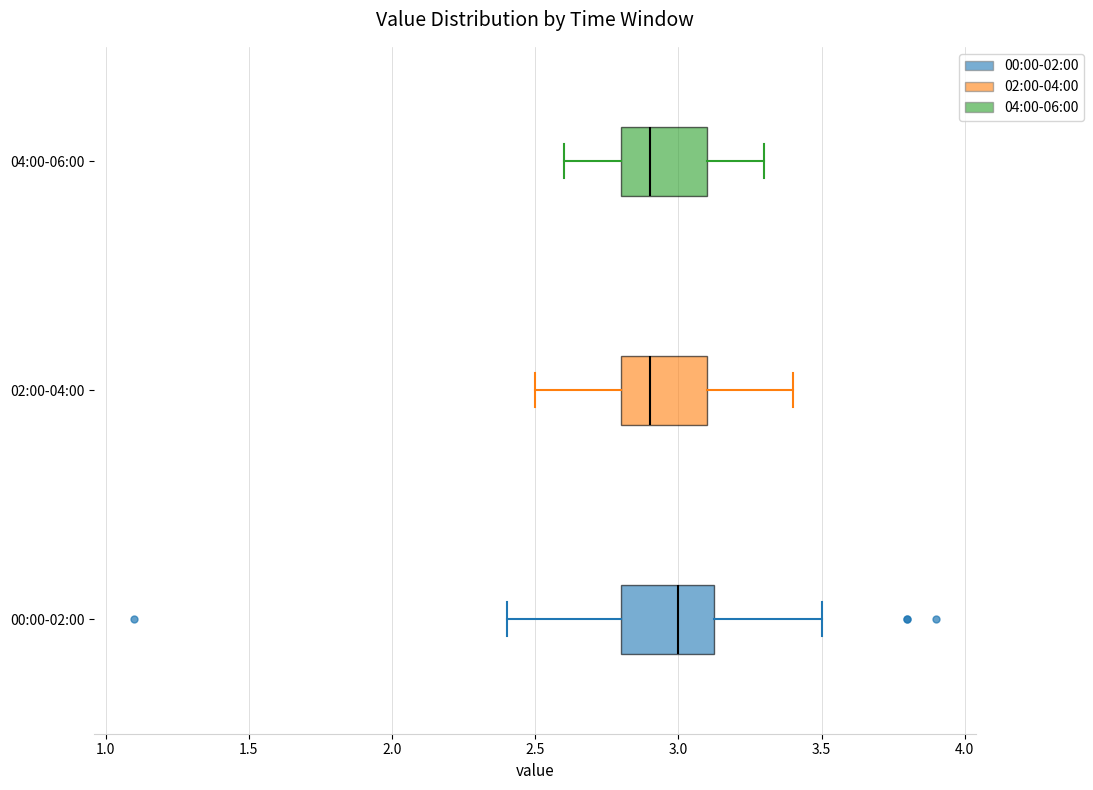

Where does the median line of the box for 04:00-06:00 sit on the x-axis? The values are not printed on the chart, so give them approximately, as read against the axis.

2.90